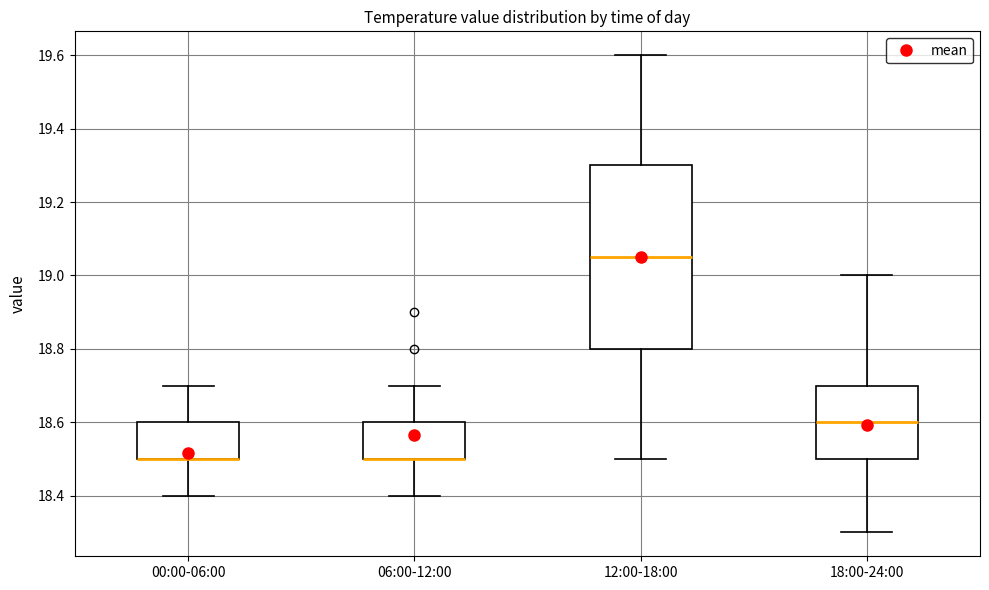

Reading left to right, read every box against the y-axis: the position of its median line, the range the box covers, and the ends of its whiskers. The values are not printed on the chart, so give them approximately, as read against the axis.

00:00-06:00: median 18.50 (drawn on the box's lower edge), box 18.50 to 18.60, whiskers 18.40 to 18.70
06:00-12:00: median 18.50 (drawn on the box's lower edge), box 18.50 to 18.60, whiskers 18.40 to 18.70
12:00-18:00: median 19.06, box 18.80 to 19.30, whiskers 18.50 to 19.60
18:00-24:00: median 18.60, box 18.50 to 18.70, whiskers 18.30 to 19.00